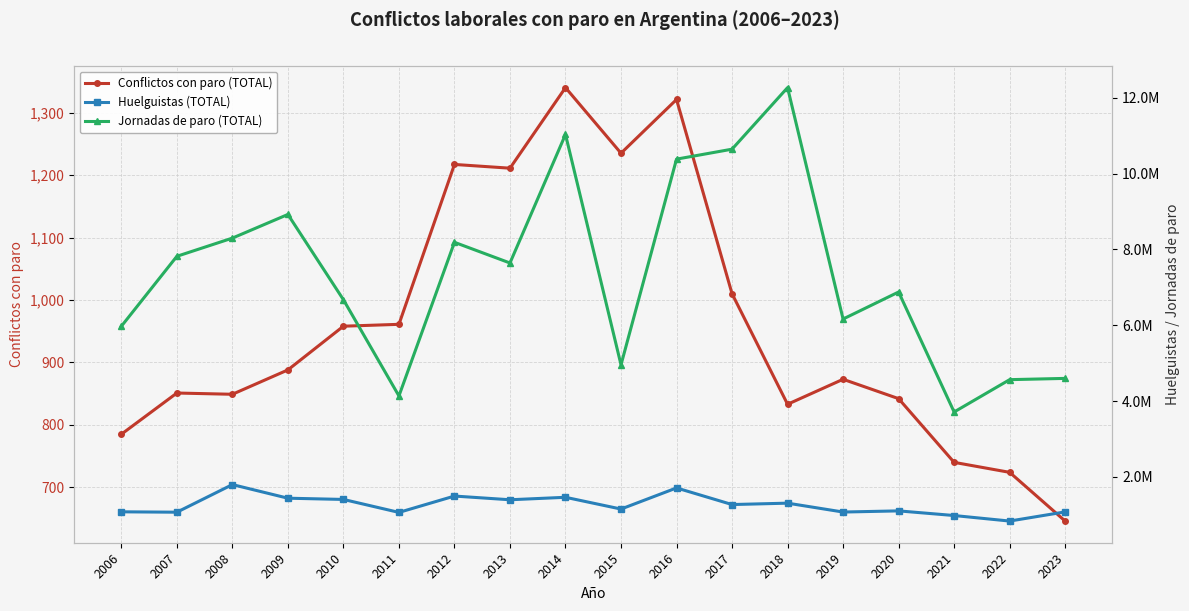

What is the value of the Jornadas de paro (TOTAL) point at the 2nd from the left?

7820255